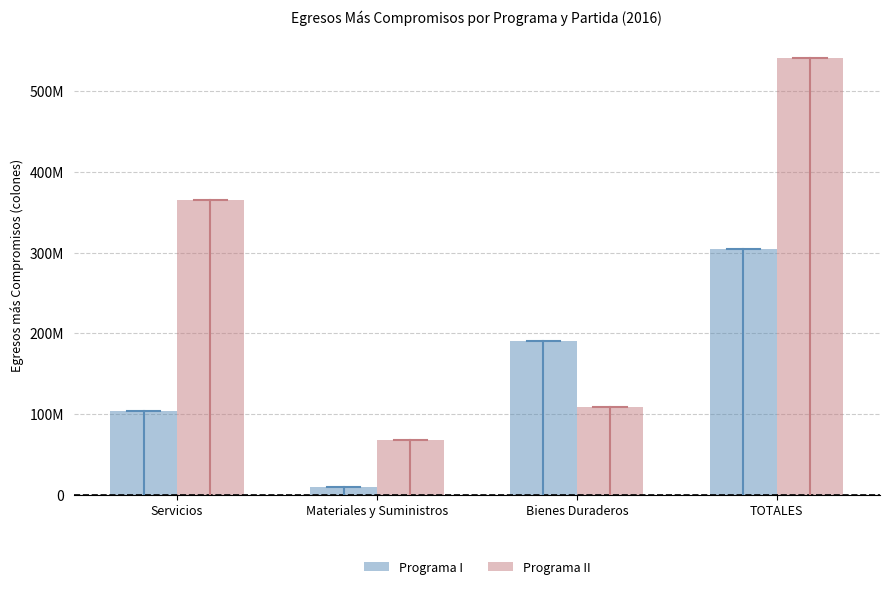

Are the bars horizontal?

No